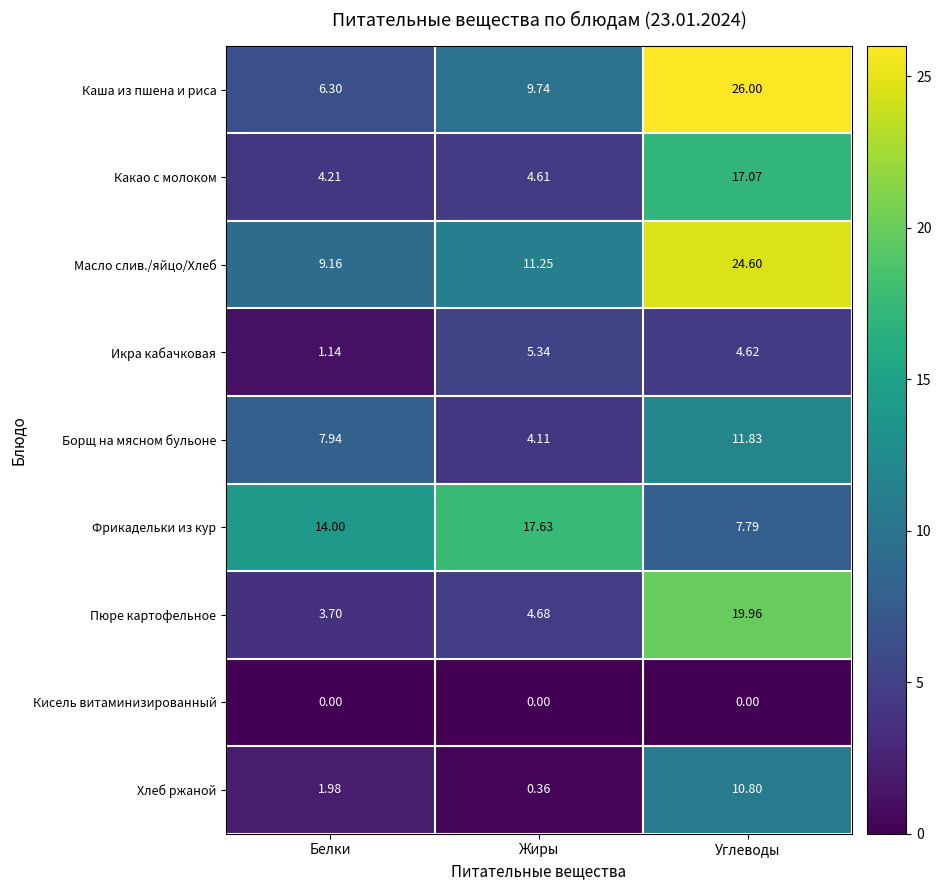

Which series changed the most between Жиры and Углеводы?

Каша из пшена и риса